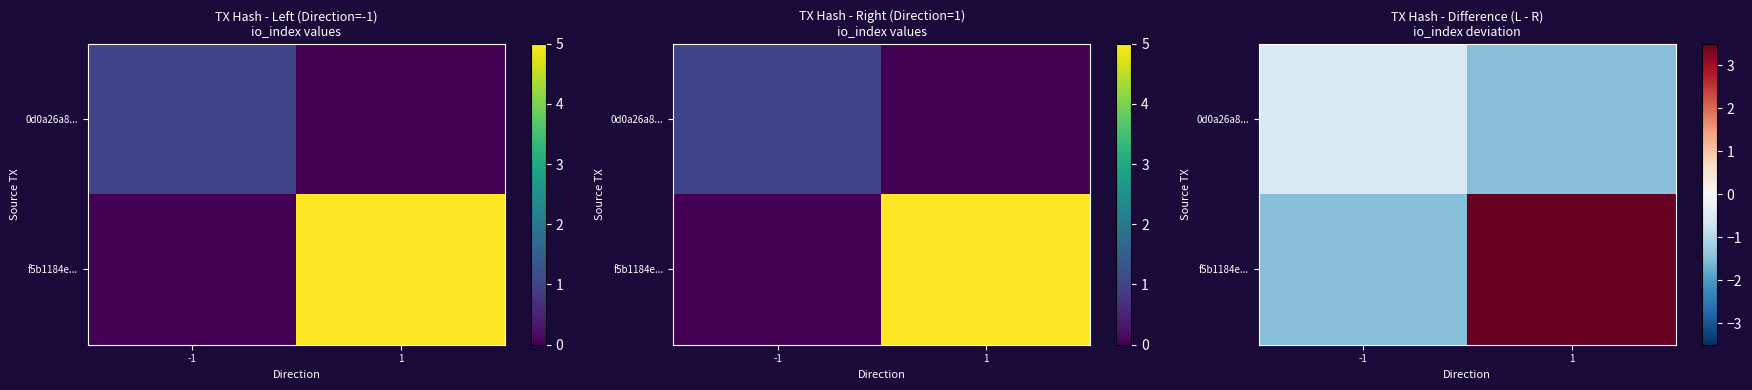

What is the total value across all series at 1?

2.0